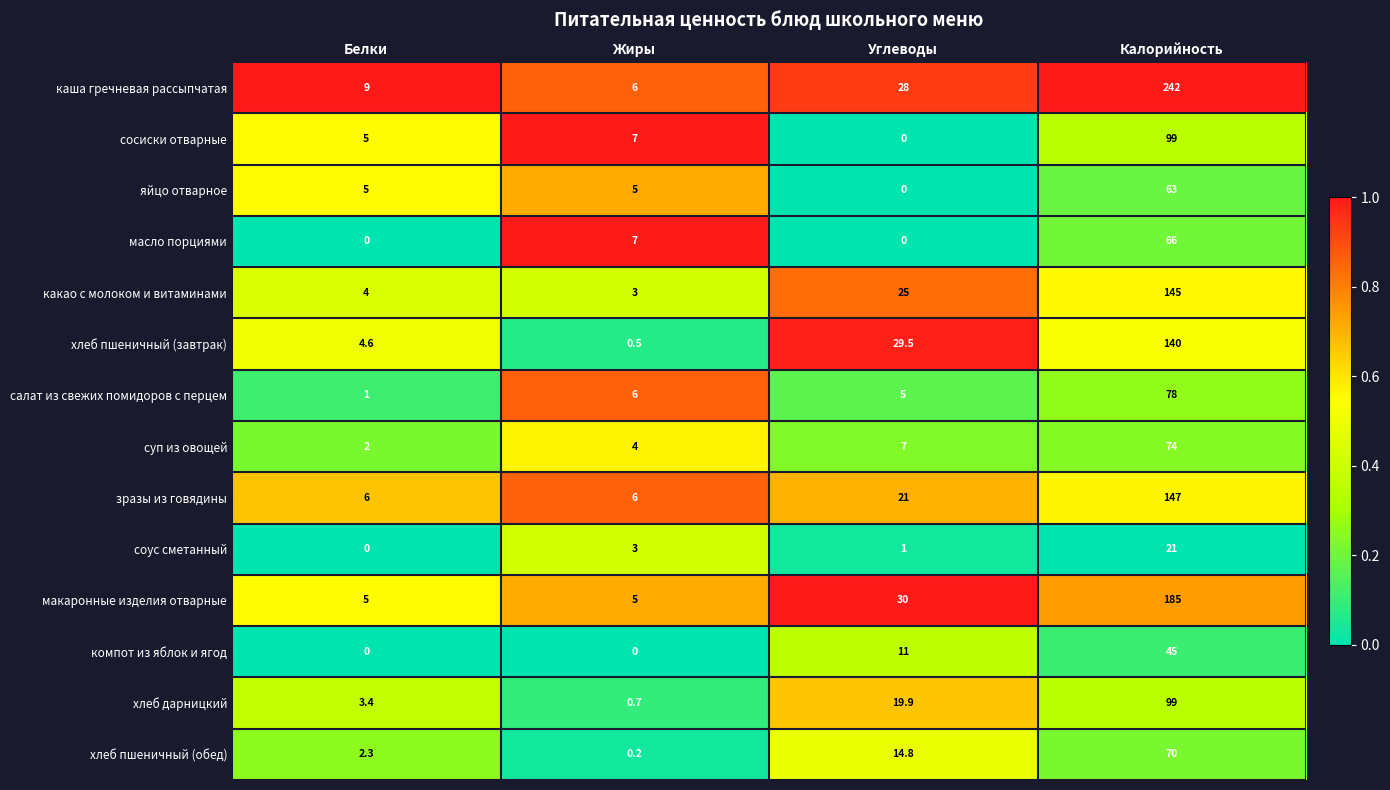

Which series has the largest total across all categories?

каша гречневая рассыпчатая